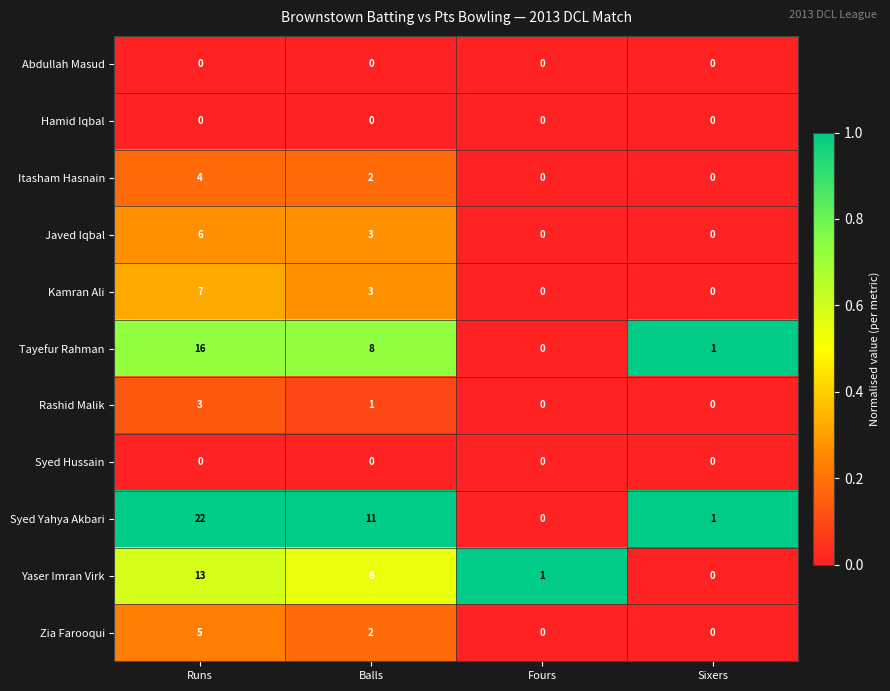

What is the difference between the Kamran Ali values at Sixers and Balls?

3